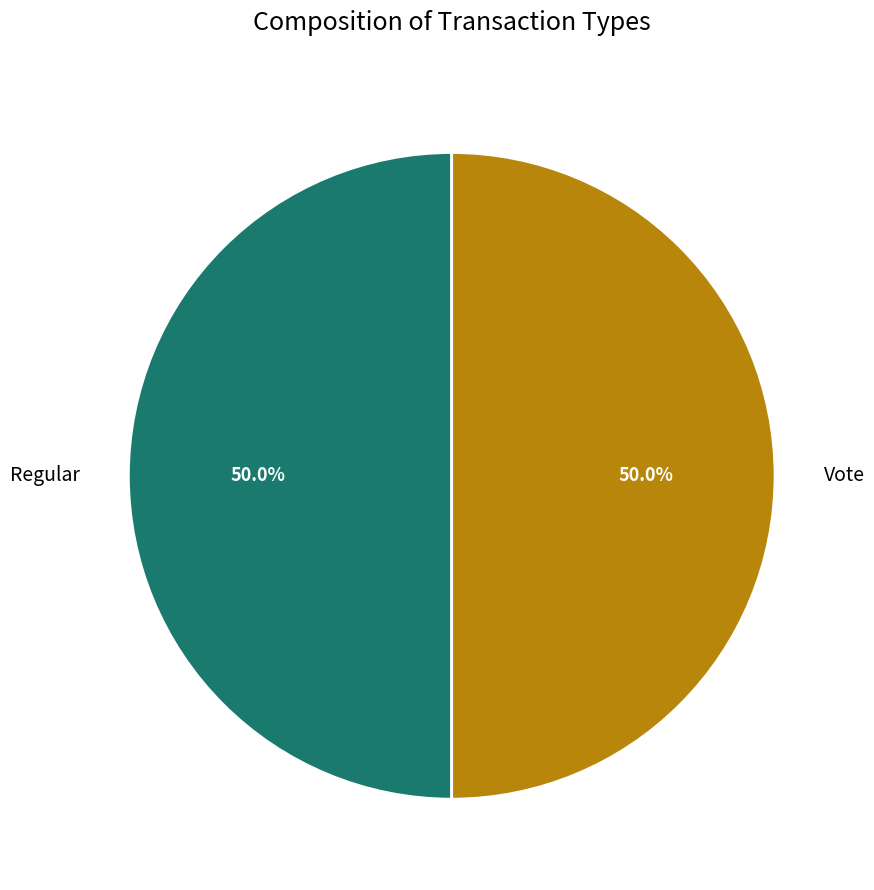

To the nearest percent, what is the difference between the Vote and Regular slice percentages?

0%